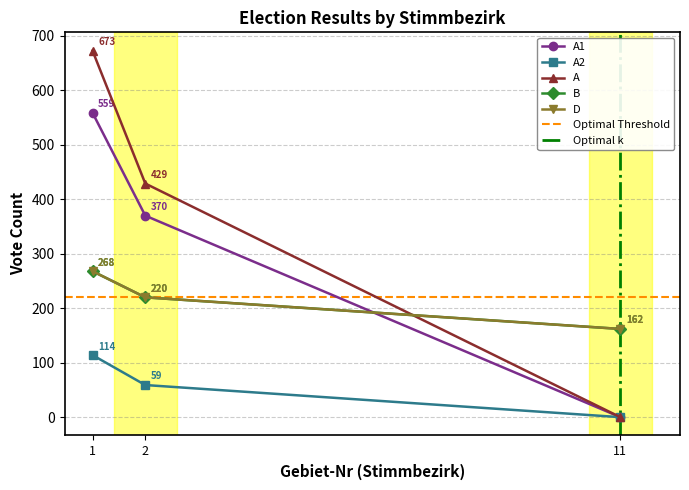

How many values in the A1 series exceed 370?

1